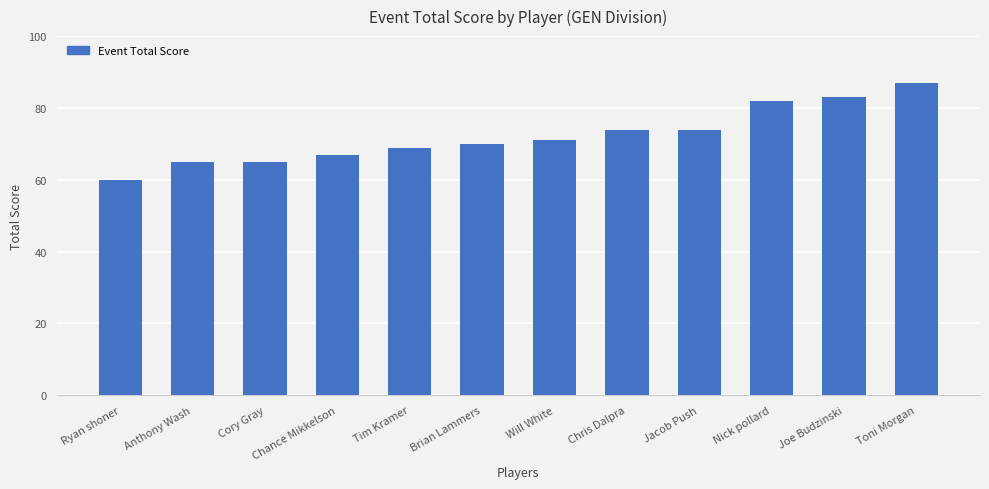

What is the difference between the maximum and minimum values?

27